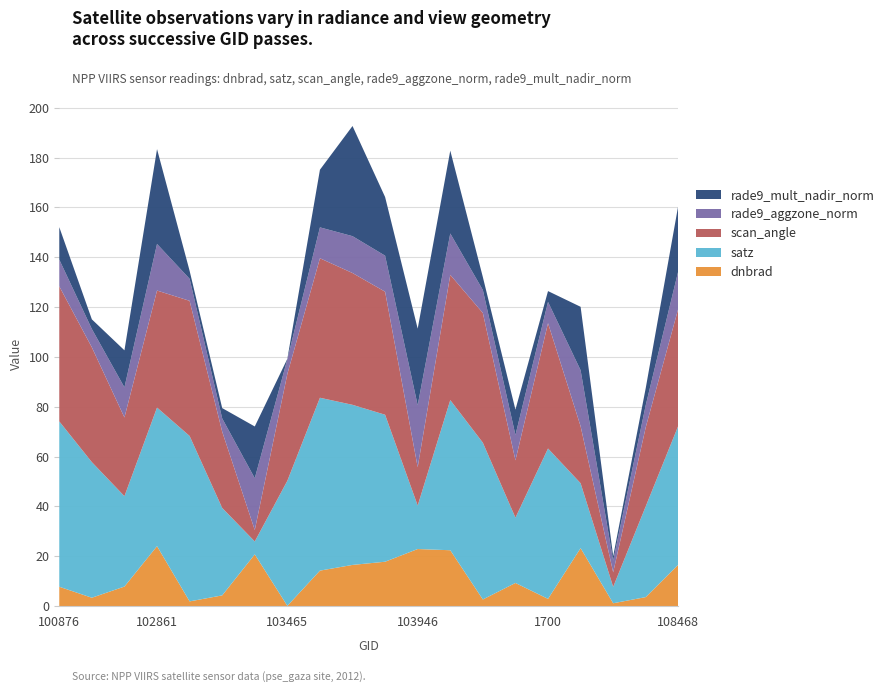

Reading left to right, transcribe all the data shown in this chart.

dnbrad: 100876=7.8	101003=3.4	102741=7.9	102861=24.1	647=1.9	103109=4.3	103227=20.8	103465=0.1	103474=14.3	103583=16.6	103592=17.8	103946=22.9	1070=22.4	104186=2.7	104422=9.3	1700=2.9	107945=23.3	1835=1.2	1880=3.6	108468=16.7
satz: 100876=66.4	101003=54.4	102741=36.3	102861=55.6	647=66.4	103109=35.1	103227=5.2	103465=50.2	103474=69.4	103583=64.2	103592=59.0	103946=17.4	1070=60.3	104186=62.9	104422=26.2	1700=60.3	107945=26.0	1835=6.6	1880=36.5	108468=55.8
scan_angle: 100876=54.2	101003=46.1	102741=31.6	102861=47.0	647=54.2	103109=30.6	103227=4.6	103465=42.9	103474=56.0	103583=52.9	103592=49.4	103946=15.4	1070=50.3	104186=52.1	104422=23.0	1700=50.3	107945=22.9	1835=5.8	1880=31.8	108468=47.1
rade9_aggzone_norm: 100876=10.7	101003=7.4	102741=12.1	102861=18.7	647=8.8	103109=5.3	103227=20.8	103465=5.9	103474=12.4	103583=14.8	103592=14.5	103946=24.9	1070=16.6	104186=9.2	104422=10.2	1700=8.5	107945=22.5	1835=4.7	1880=8.9	108468=15.1
rade9_mult_nadir_norm: 100876=13.0	101003=3.9	102741=14.9	102861=38.1	647=3.2	103109=4.1	103227=20.8	103465=0.2	103474=23.1	103583=44.2	103592=23.5	103946=30.7	1070=33.3	104186=5.2	104422=10.2	1700=4.3	107945=25.5	1835=1.8	1880=6.9	108468=26.3